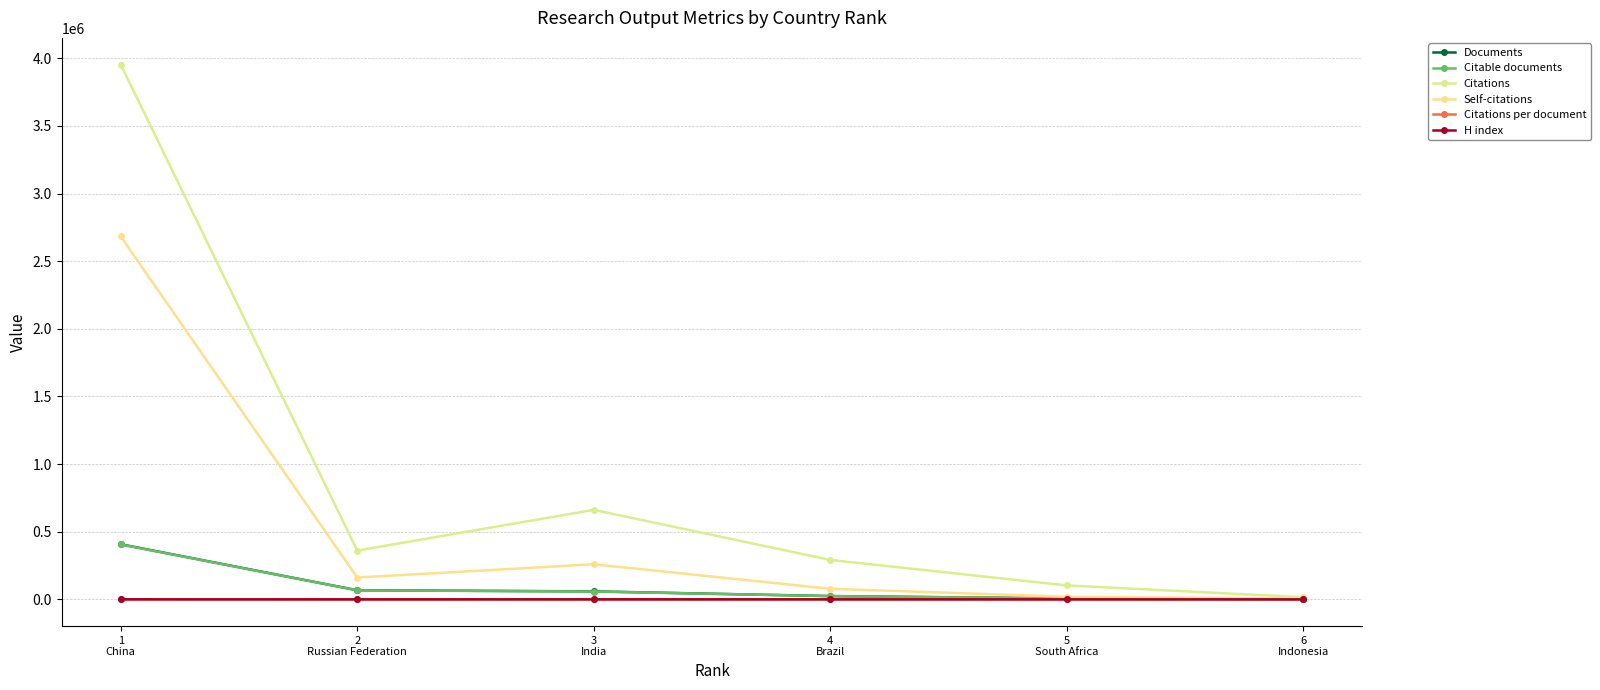

Which series has the largest total across all categories?

Citations